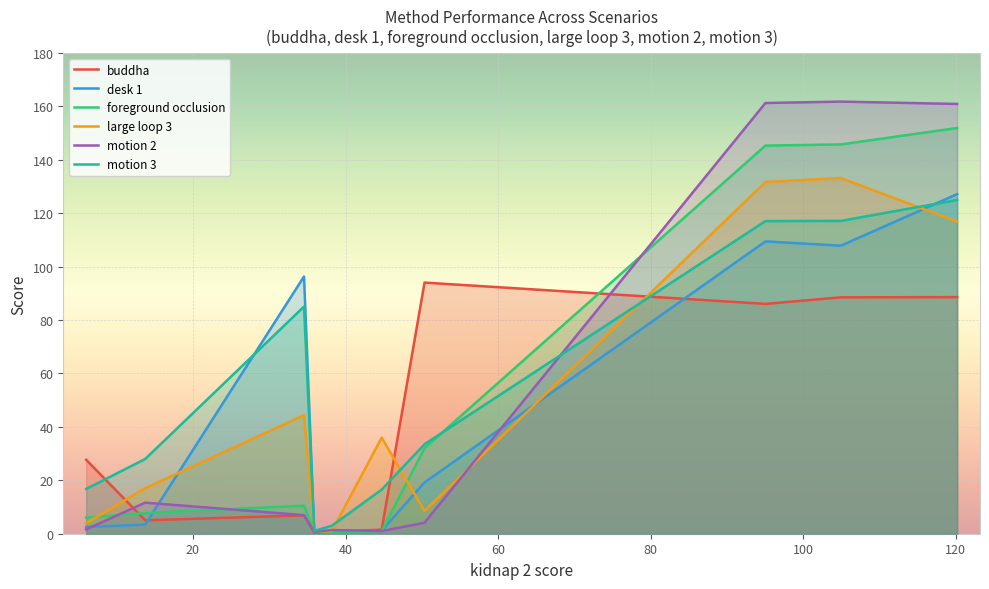

What is the maximum value shown in the chart?

161.8